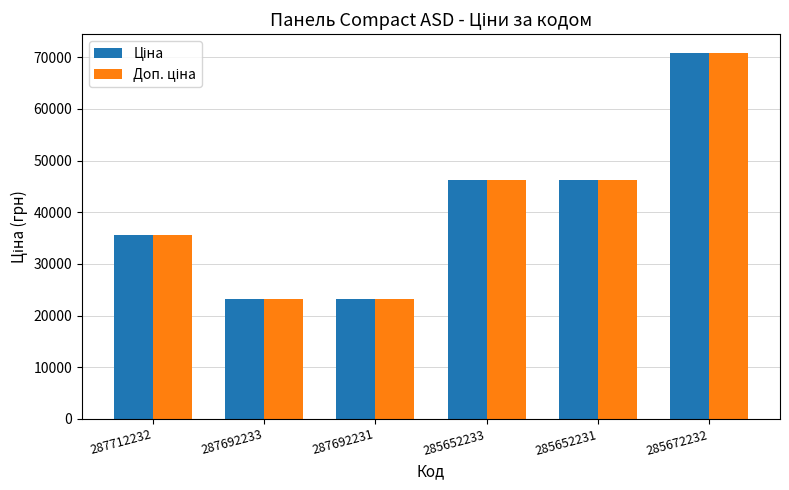

What is the total value across all series at 285652231?

92287.9